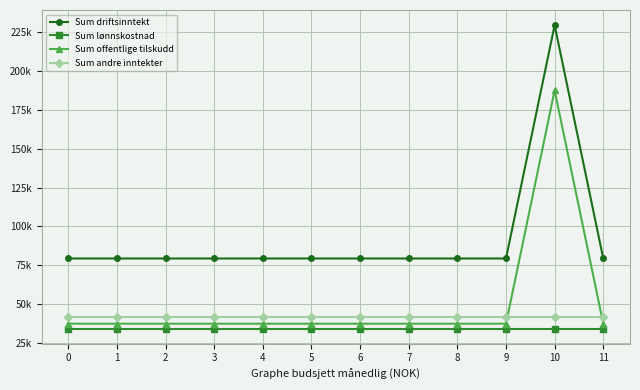

The Sum offentlige tilskudd series shows 23818.9 at 7. True or false?

False